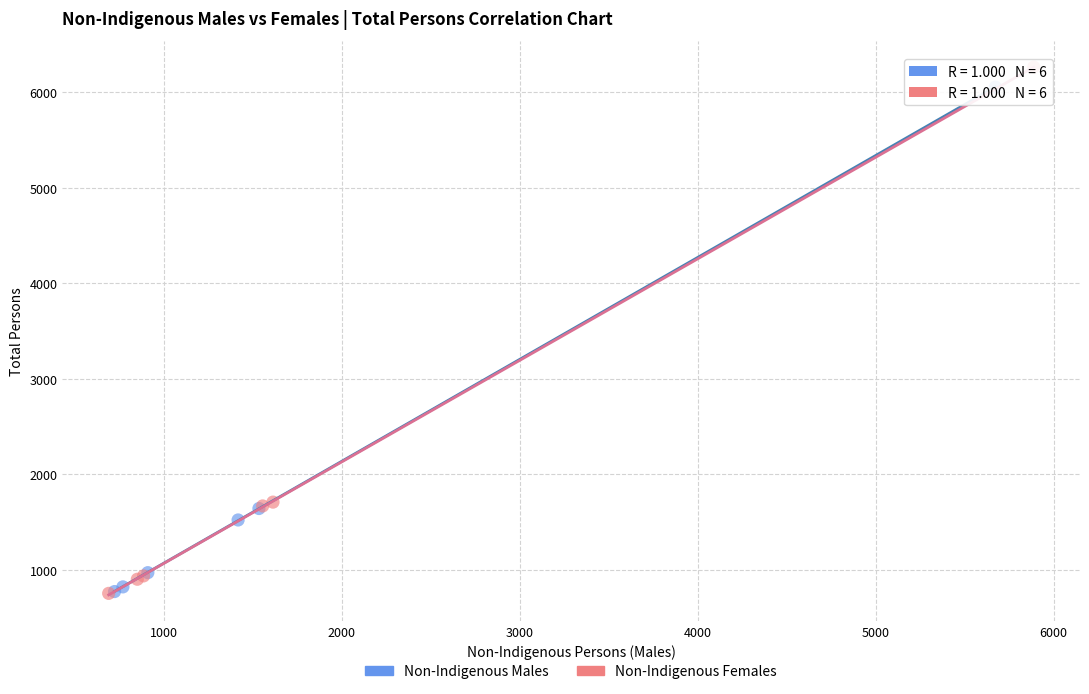

Which series has the widest spread of Y values?

Non-Indigenous Females